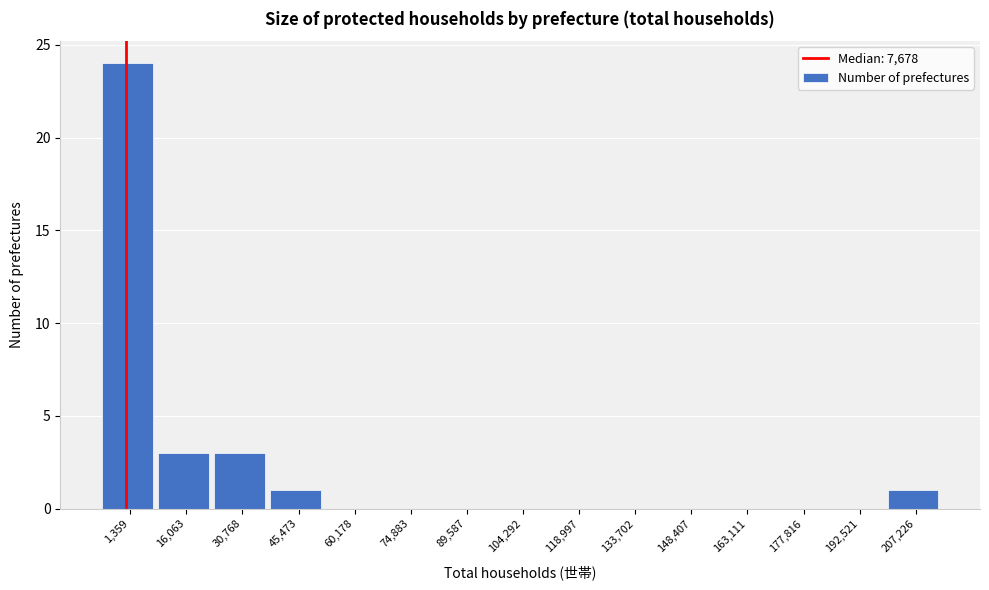

Reading left to right, what are all the values shown in this chart?

1,359=24	16,063=3	30,768=3	45,473=1	60,178=0	74,883=0	89,587=0	104,292=0	118,997=0	133,702=0	148,407=0	163,111=0	177,816=0	192,521=0	207,226=1